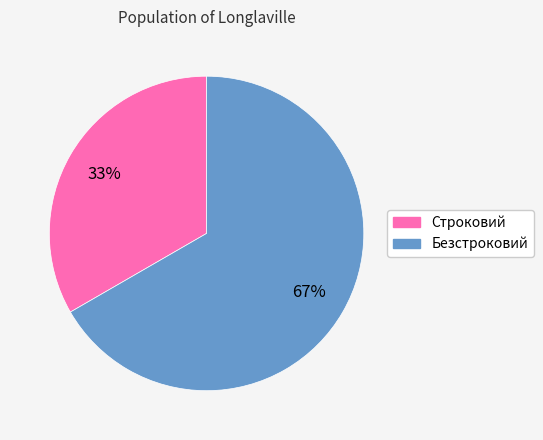

Count the number of slices in the pie.

2